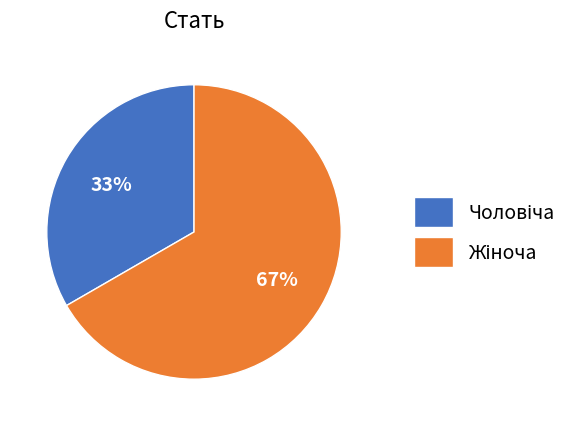

How many slices are in this pie chart?

2